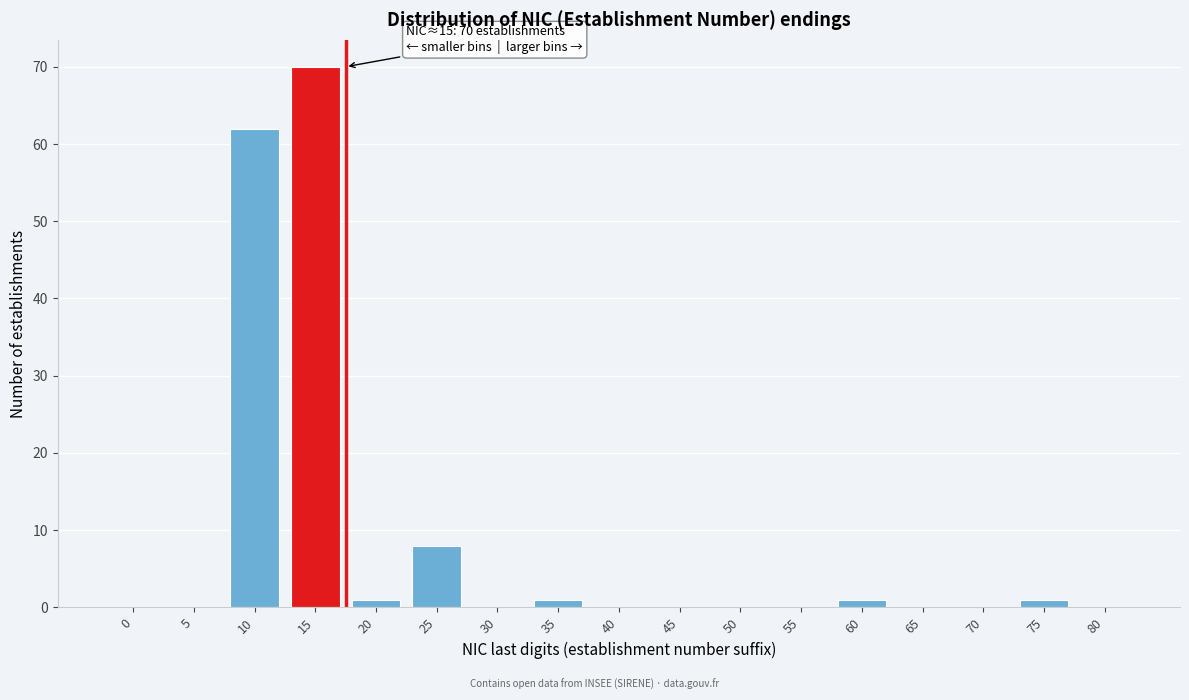

Reading left to right, extract all data points from this chart.

0=0	5=0	10=62	15=70	20=1	25=8	30=0	35=1	40=0	45=0	50=0	55=0	60=1	65=0	70=0	75=1	80=0